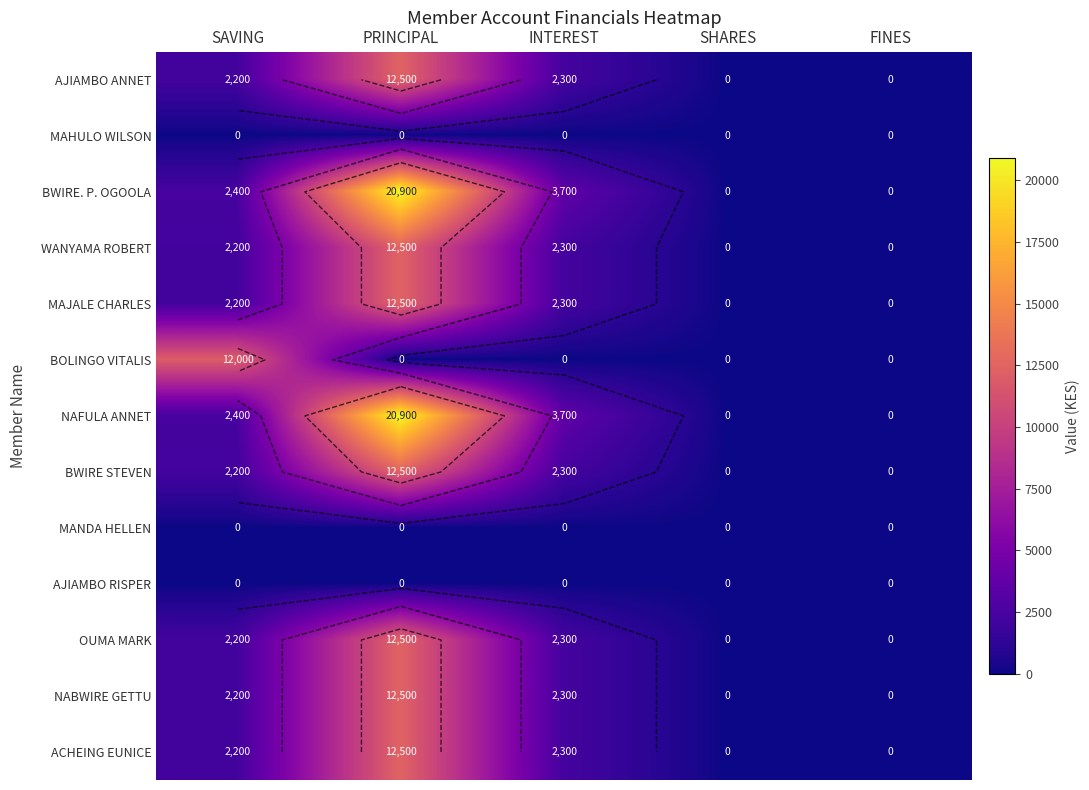

At how many categories does at least one series exceed 15315?

1